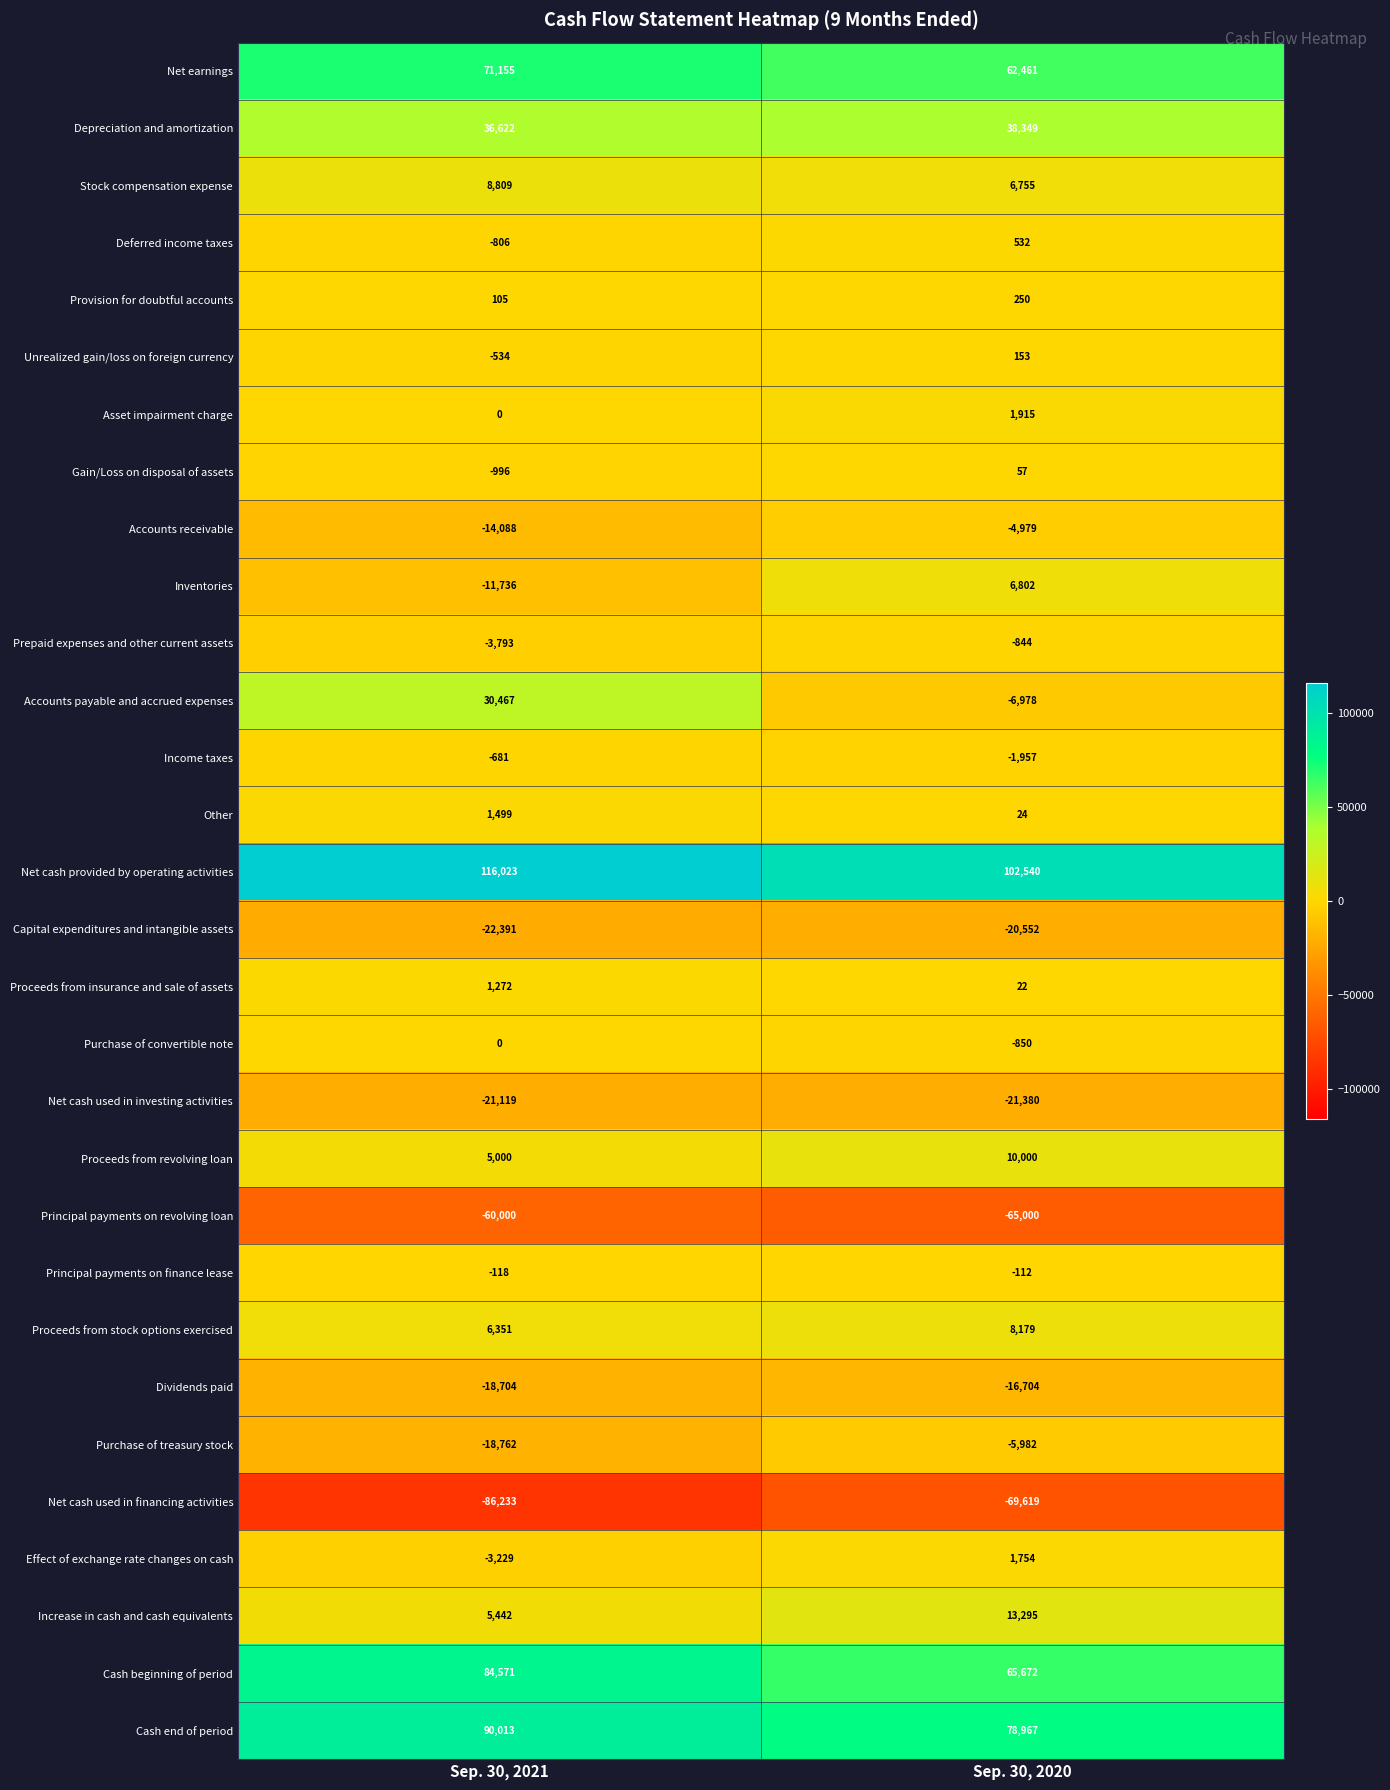

Rank the series by their maximum value, from highest to lowest.

Net cash provided by operating activities, Cash end of period, Cash beginning of period, Net earnings, Depreciation and amortization, Accounts payable and accrued expenses, Increase in cash and cash equivalents, Proceeds from revolving loan, Stock compensation expense, Proceeds from stock options exercised, Inventories, Asset impairment charge, Effect of exchange rate changes on cash, Other, Proceeds from insurance and sale of assets, Deferred income taxes, Provision for doubtful accounts, Unrealized gain/loss on foreign currency, Gain/Loss on disposal of assets, Purchase of convertible note, Principal payments on finance lease, Income taxes, Prepaid expenses and other current assets, Accounts receivable, Purchase of treasury stock, Dividends paid, Capital expenditures and intangible assets, Net cash used in investing activities, Principal payments on revolving loan, Net cash used in financing activities